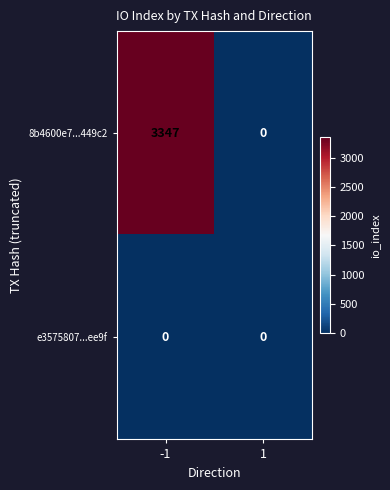

List the series in order of their peak value, lowest first.

e3575807...ee9f, 8b4600e7...449c2